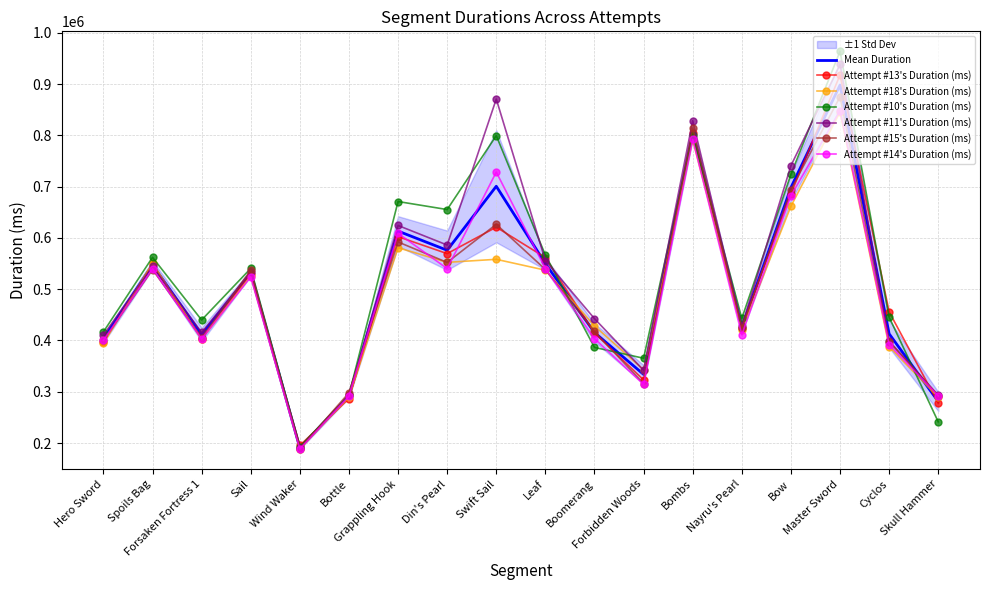

Between Din's Pearl and Skull Hammer, which series saw the biggest shift?

Attempt #10's Duration (ms)